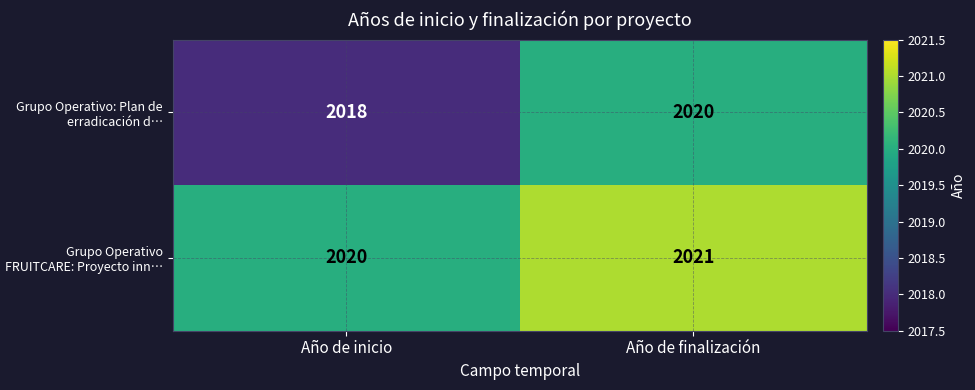

What is the difference between the highest and lowest values at Año de inicio?

2